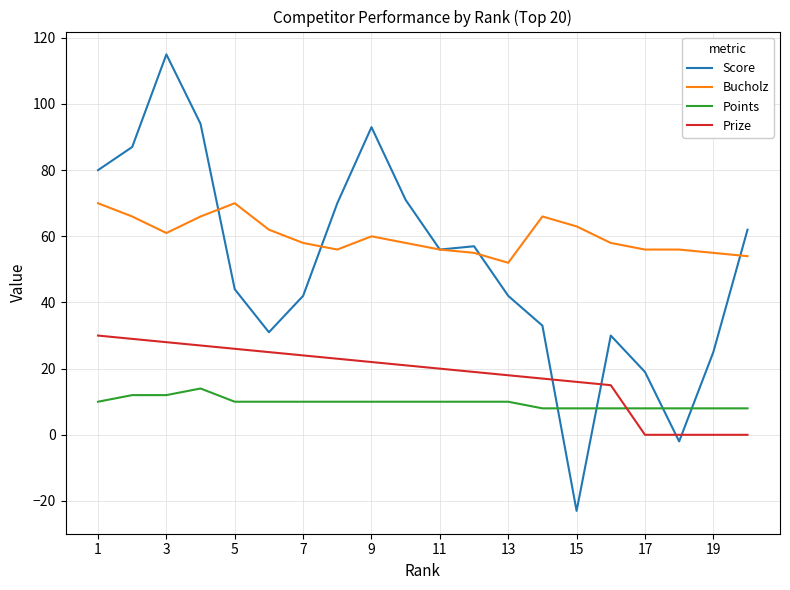

List the series in order of their overall mean, highest first.

Bucholz, Score, Prize, Points